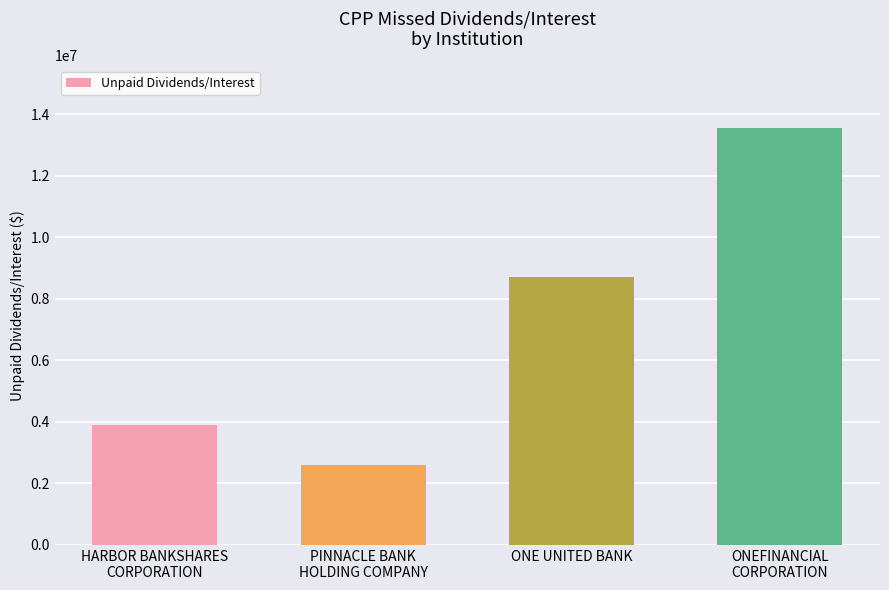

Rank the categories by value from highest to lowest.

ONEFINANCIAL
CORPORATION, ONE UNITED BANK, HARBOR BANKSHARES
CORPORATION, PINNACLE BANK
HOLDING COMPANY